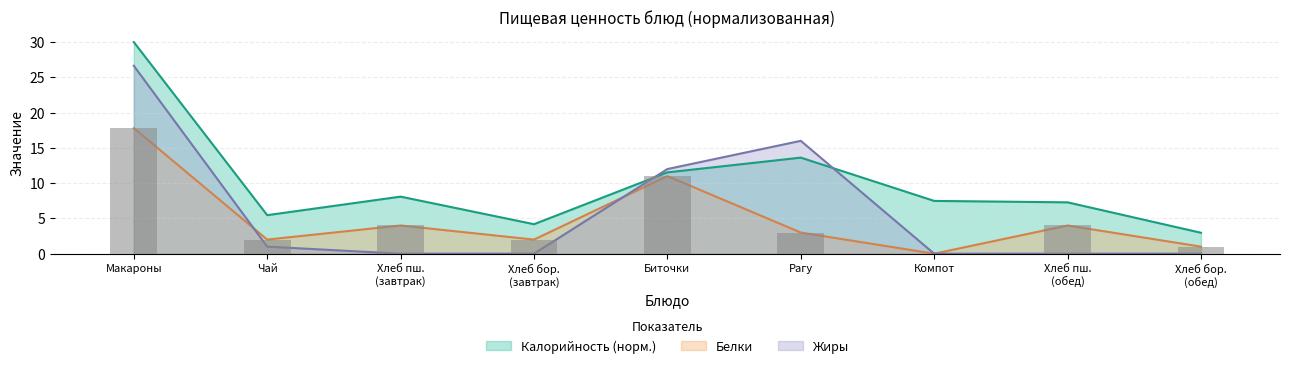

How many distinct data groups are displayed?

3